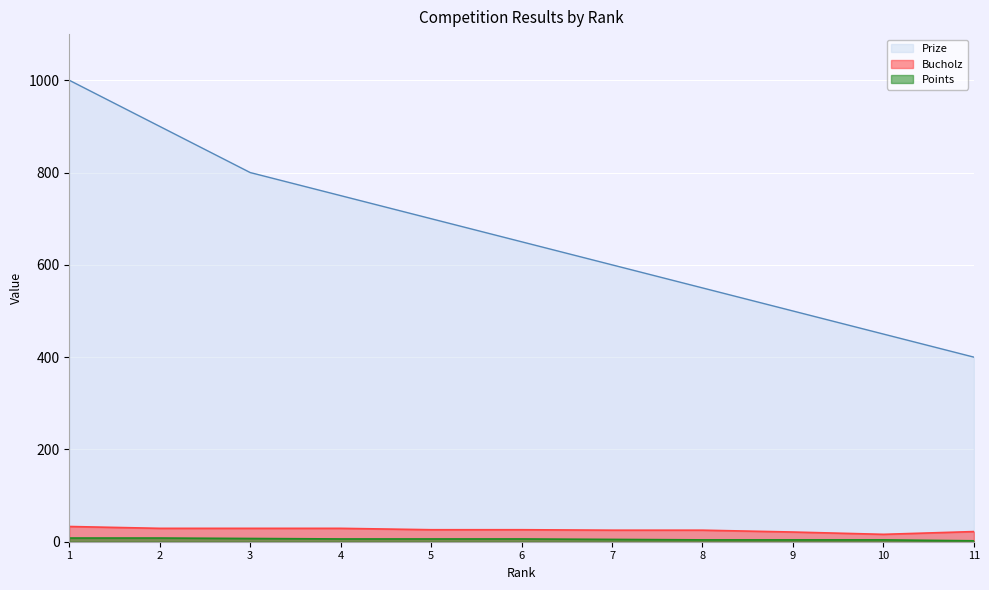

Which series changed the most between 7 and 9?

Prize